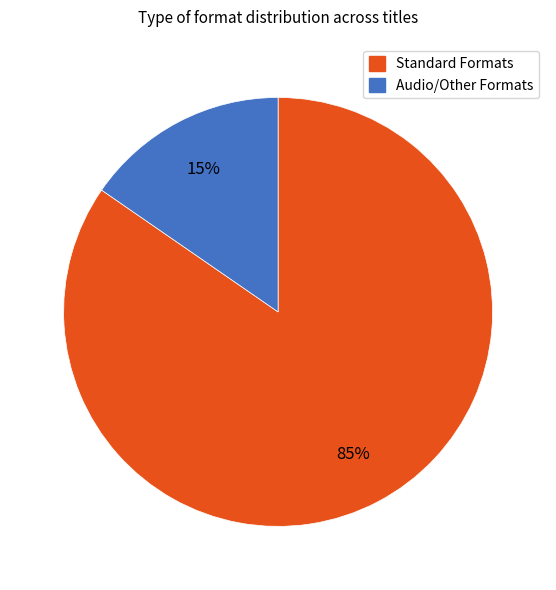

Is there any slice that represents more than half of the pie?

Yes